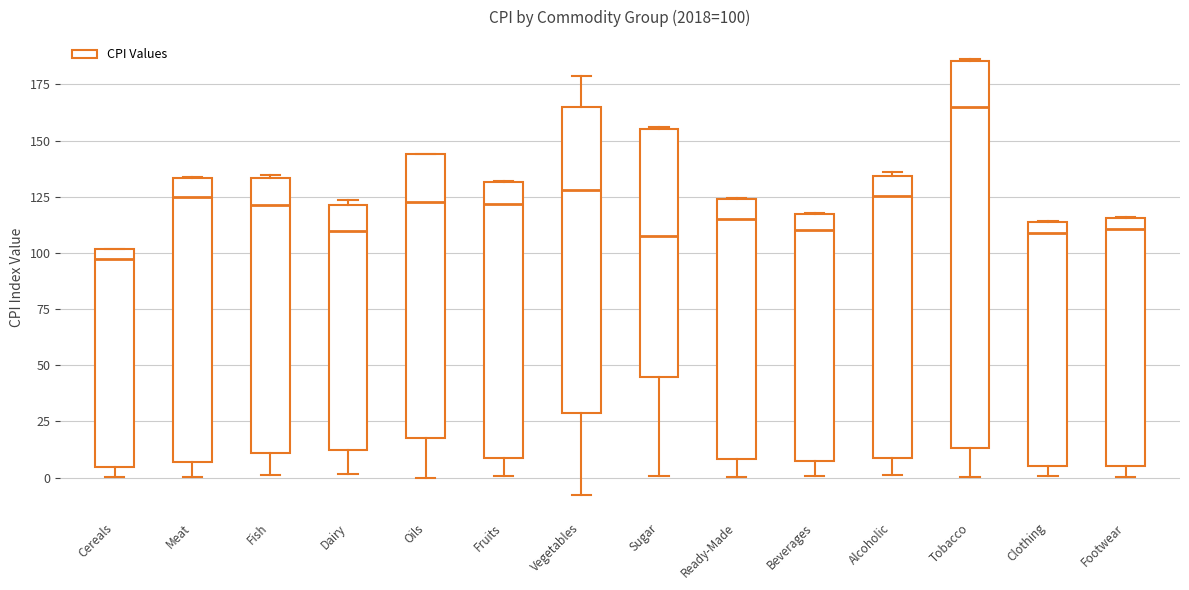

Comparing the boxes themselves (not the whiskers), which one is the tallest?

Tobacco